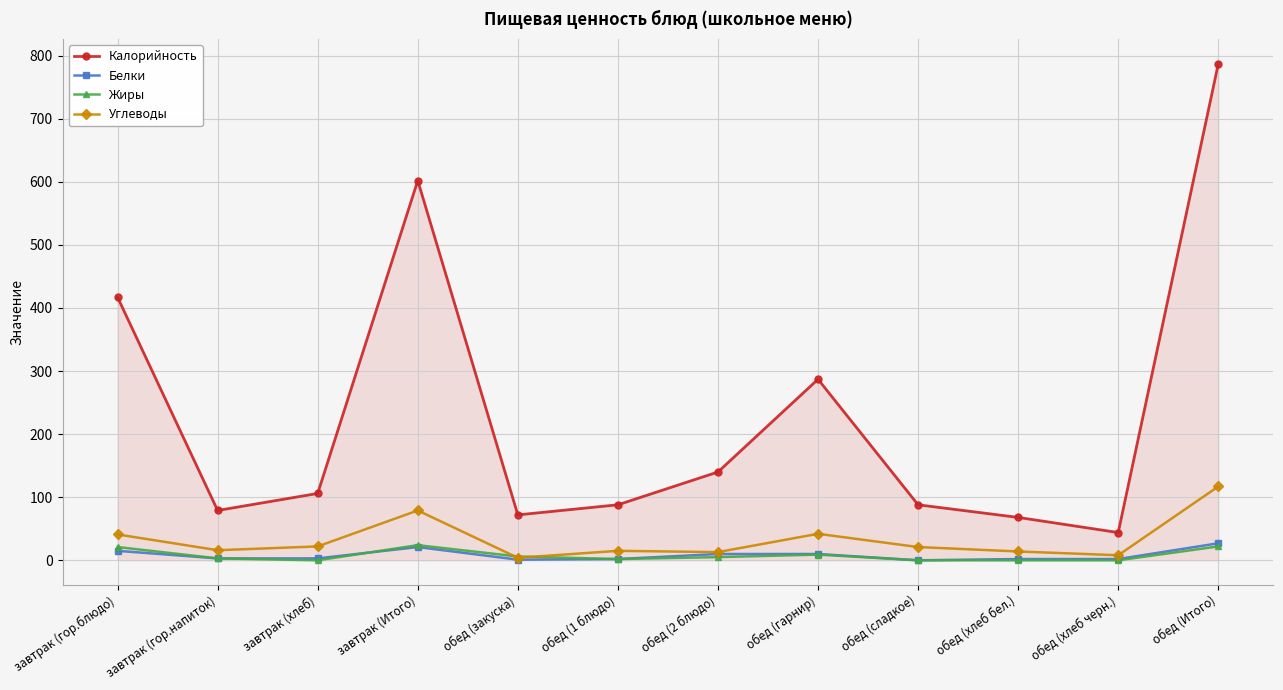

Between завтрак (гор.блюдо) and обед (хлеб черн.), which series saw the biggest shift?

Калорийность